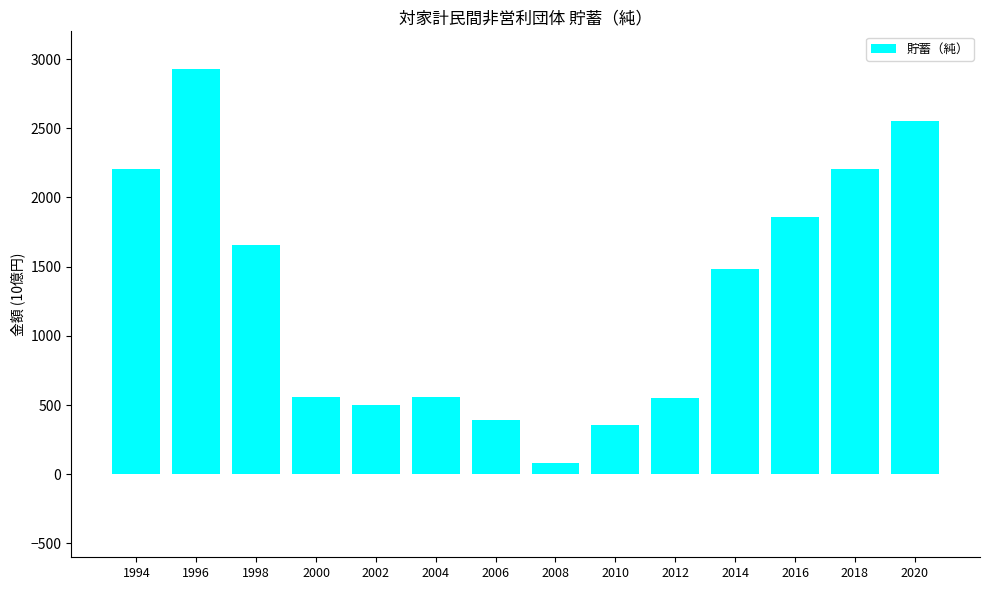

What is the average value?

1276.8